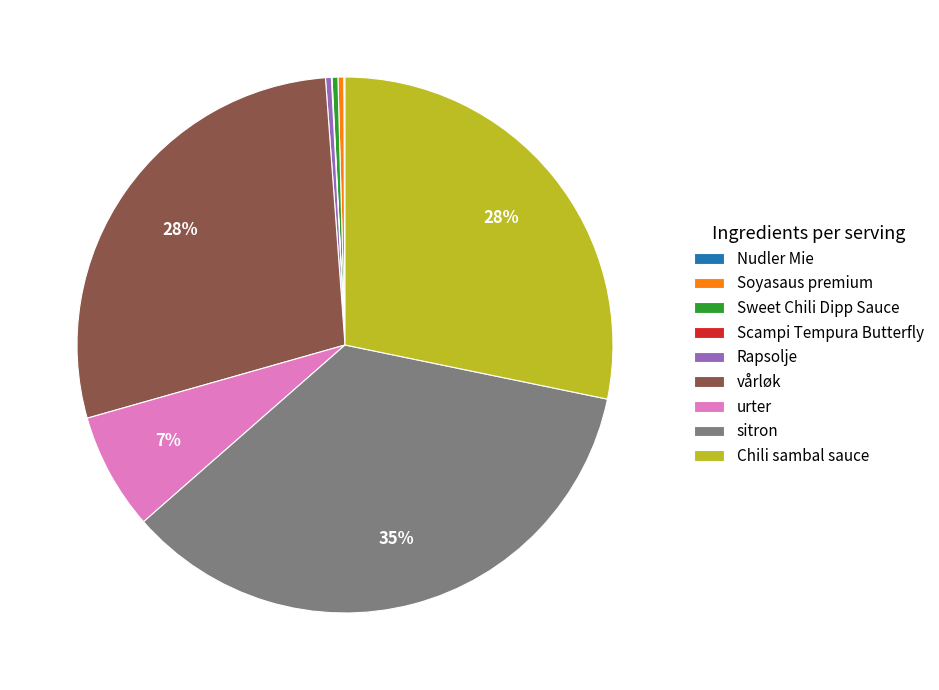

To the nearest percent, what is the average slice percentage?

11%